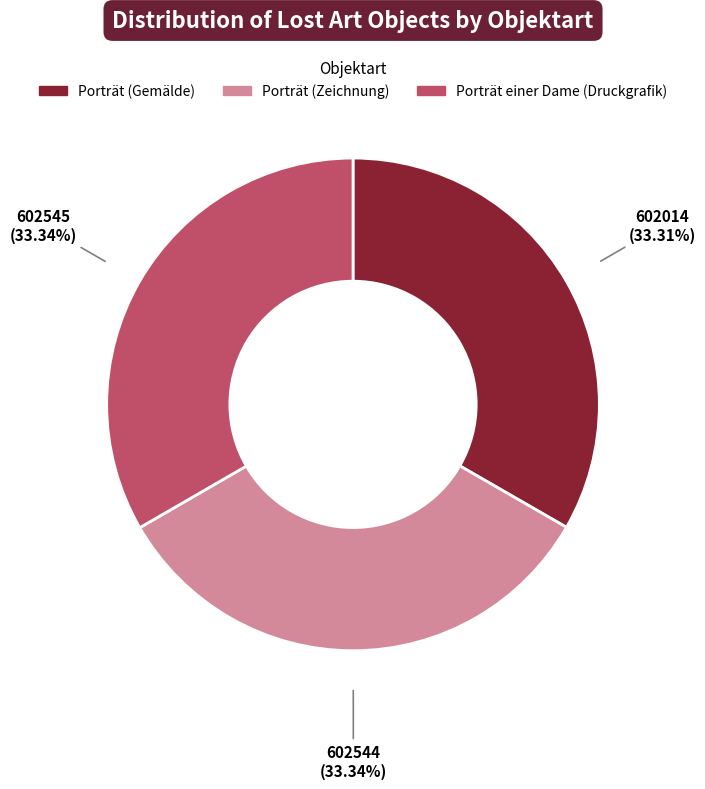

Do Porträt einer Dame (Druckgrafik) and Porträt (Gemälde) together represent more than half of the pie?

Yes